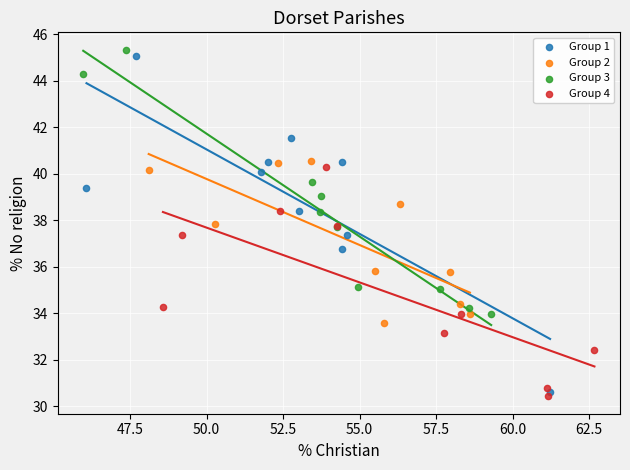

Which series has the largest Y range (max minus min)?

Group 1